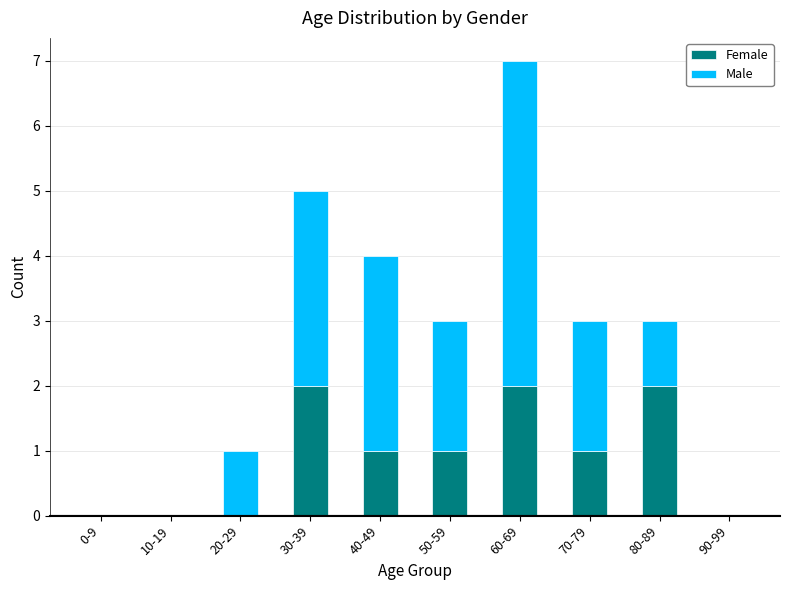

How many Female values are between 0 and 2?

10